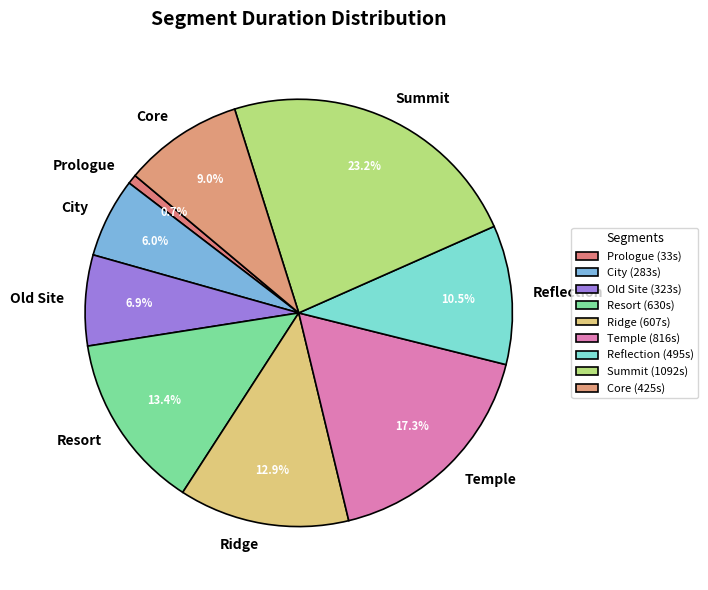

To the nearest percent, what is the difference between the Ridge and Summit slice percentages?

10%